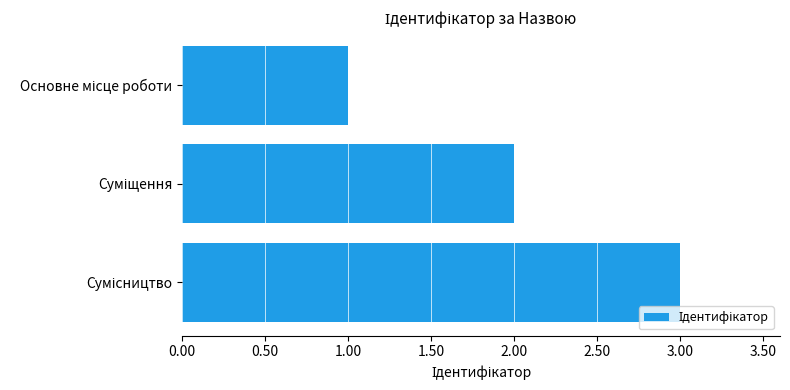

What is the maximum value shown in the chart?

3